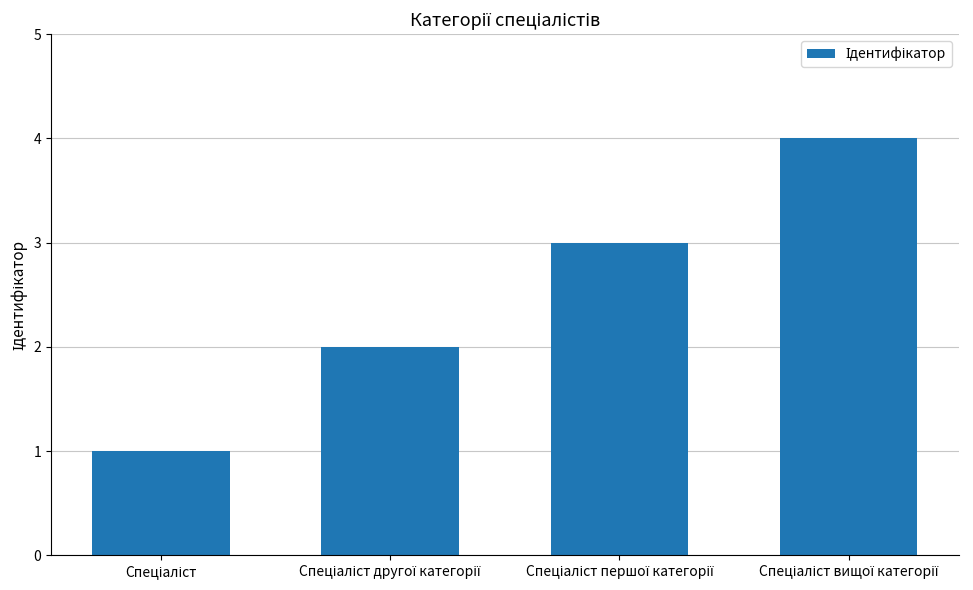

What is the smallest value displayed?

1